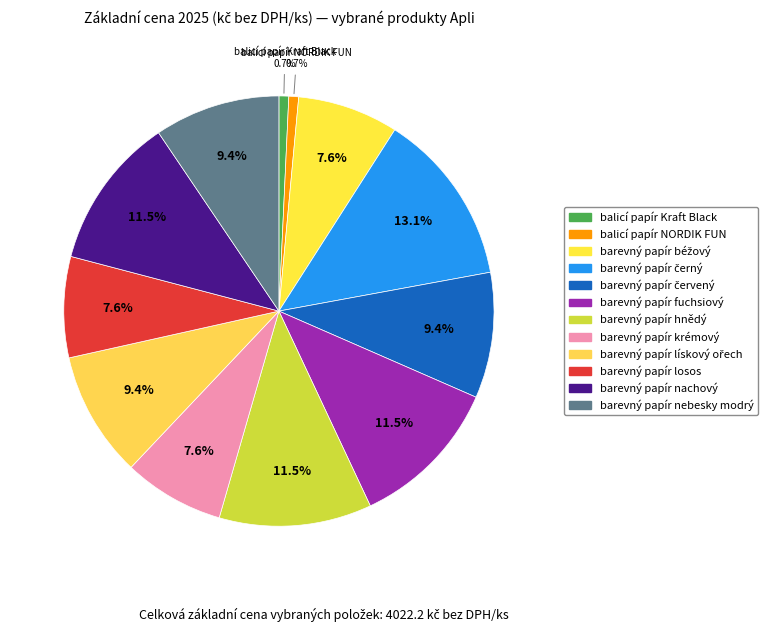

True or false: barevný papír nachový accounts for 24% of the total.

False